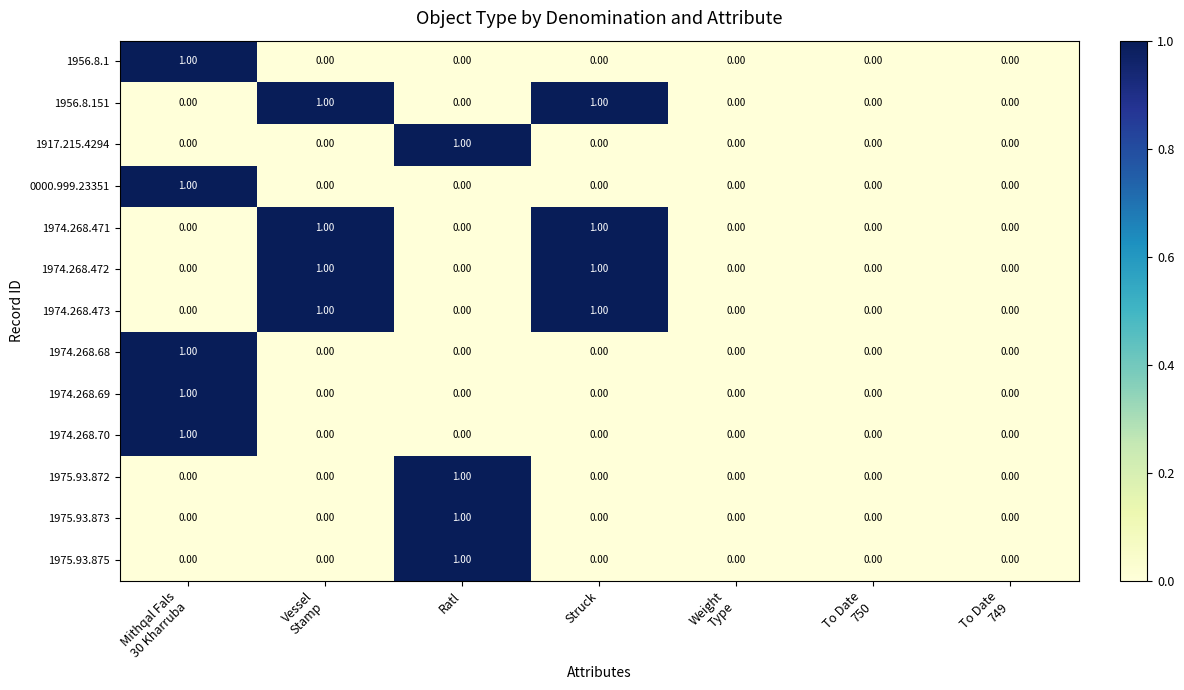

What is the total value across all series at Ratl?

4